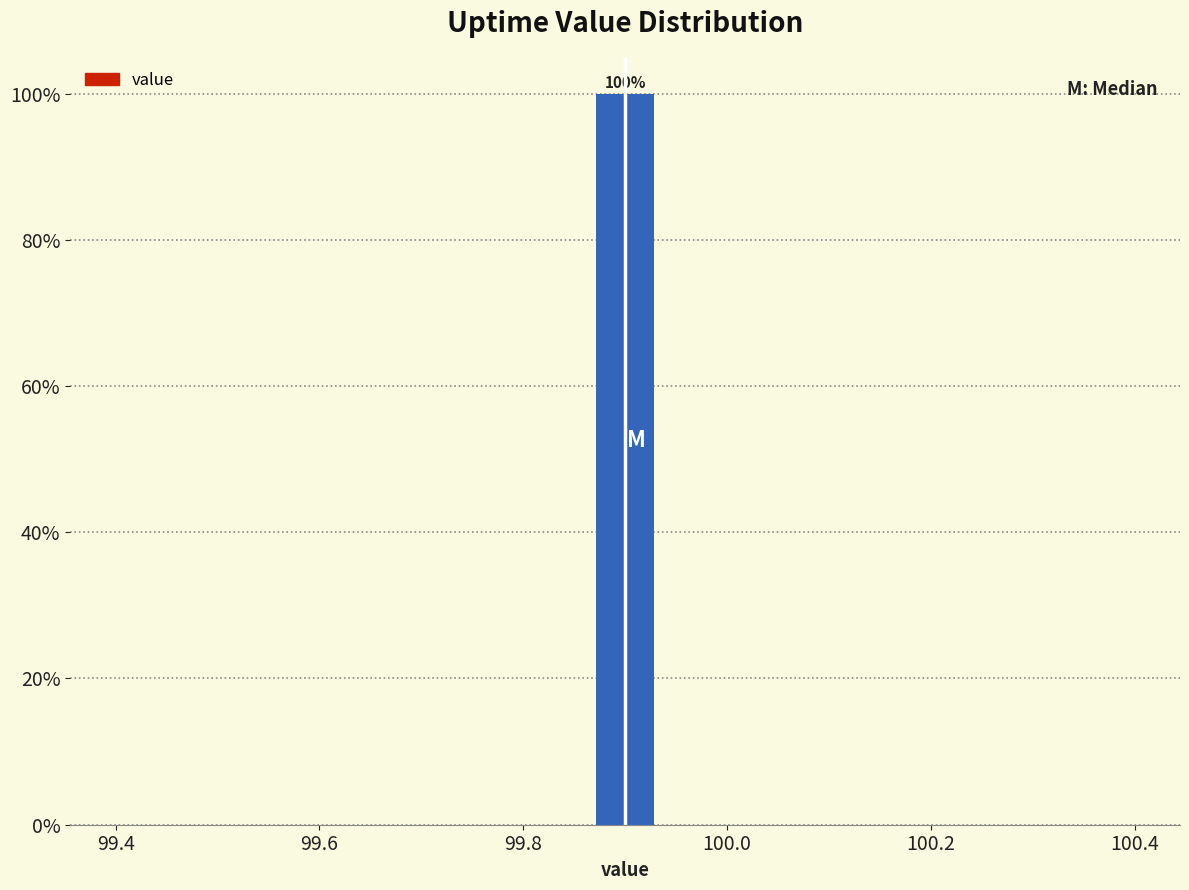

Read against the x-axis, roughly where is the centre of the tallest bar?

99.90